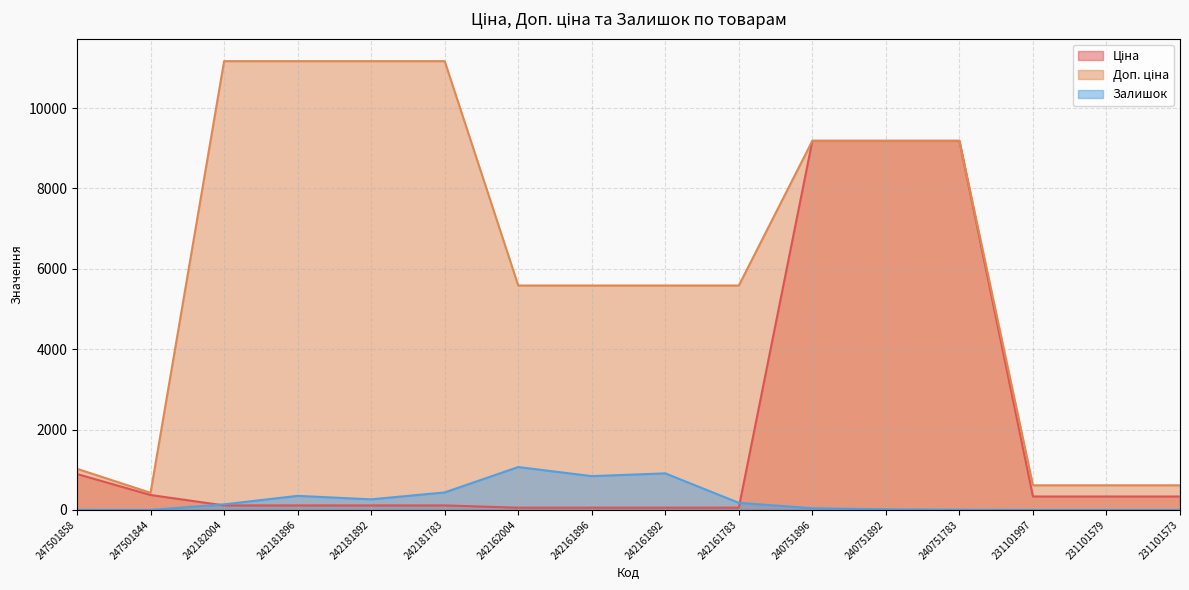

List the series in order of their peak value, lowest first.

Залишок, Ціна, Доп. ціна